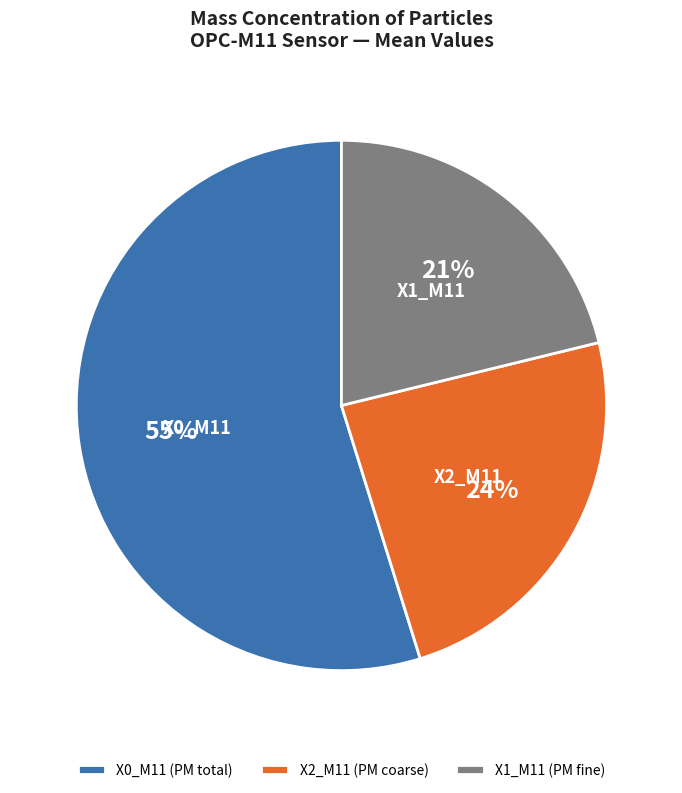

Rank the categories by value from highest to lowest.

X0_M11 (PM total), X2_M11 (PM coarse), X1_M11 (PM fine)